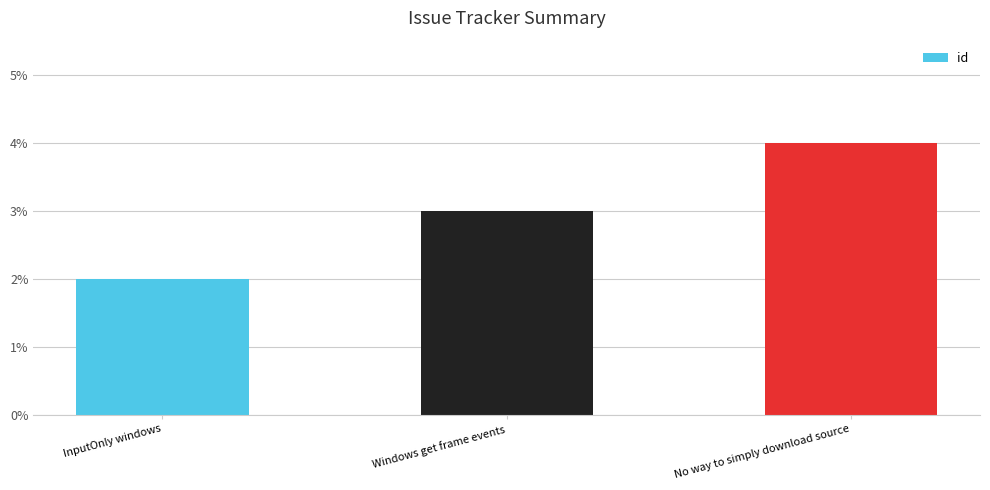

List the labels in order of value, largest first.

No way to simply download source, Windows get frame events, InputOnly windows